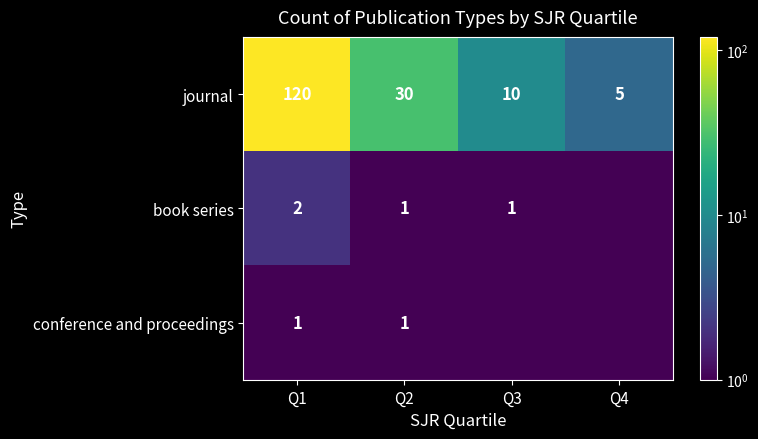

What is the minimum value for journal?

5.0